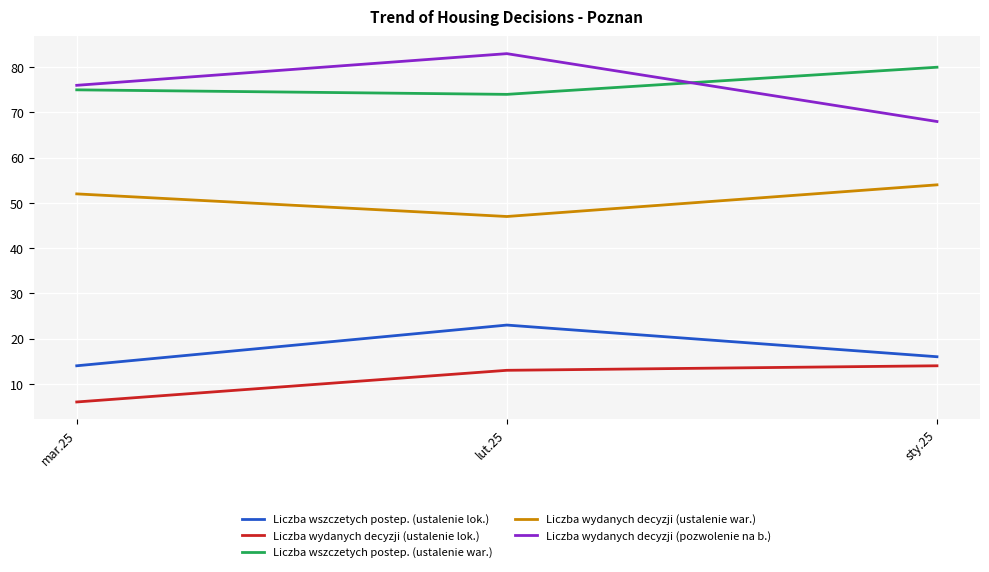

Reading right to left, what are all the values shown in this chart?

Liczba wszczetych postep. (ustalenie lok.): sty.25=16	lut.25=23	mar.25=14
Liczba wydanych decyzji (ustalenie lok.): sty.25=14	lut.25=13	mar.25=6
Liczba wszczetych postep. (ustalenie war.): sty.25=80	lut.25=74	mar.25=75
Liczba wydanych decyzji (ustalenie war.): sty.25=54	lut.25=47	mar.25=52
Liczba wydanych decyzji (pozwolenie na b.): sty.25=68	lut.25=83	mar.25=76